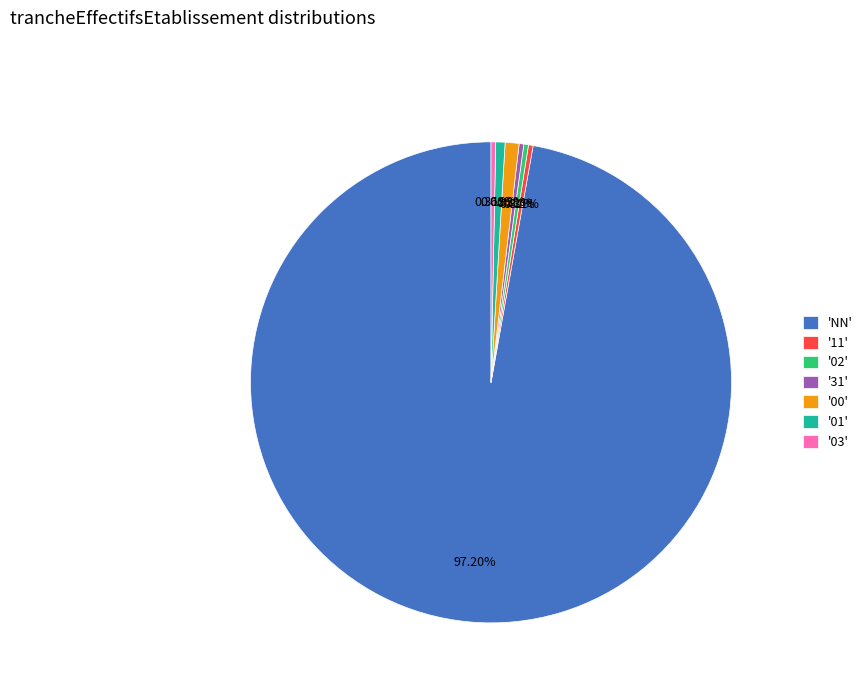

Is the sum of 'NN' and '11' greater than half?

Yes